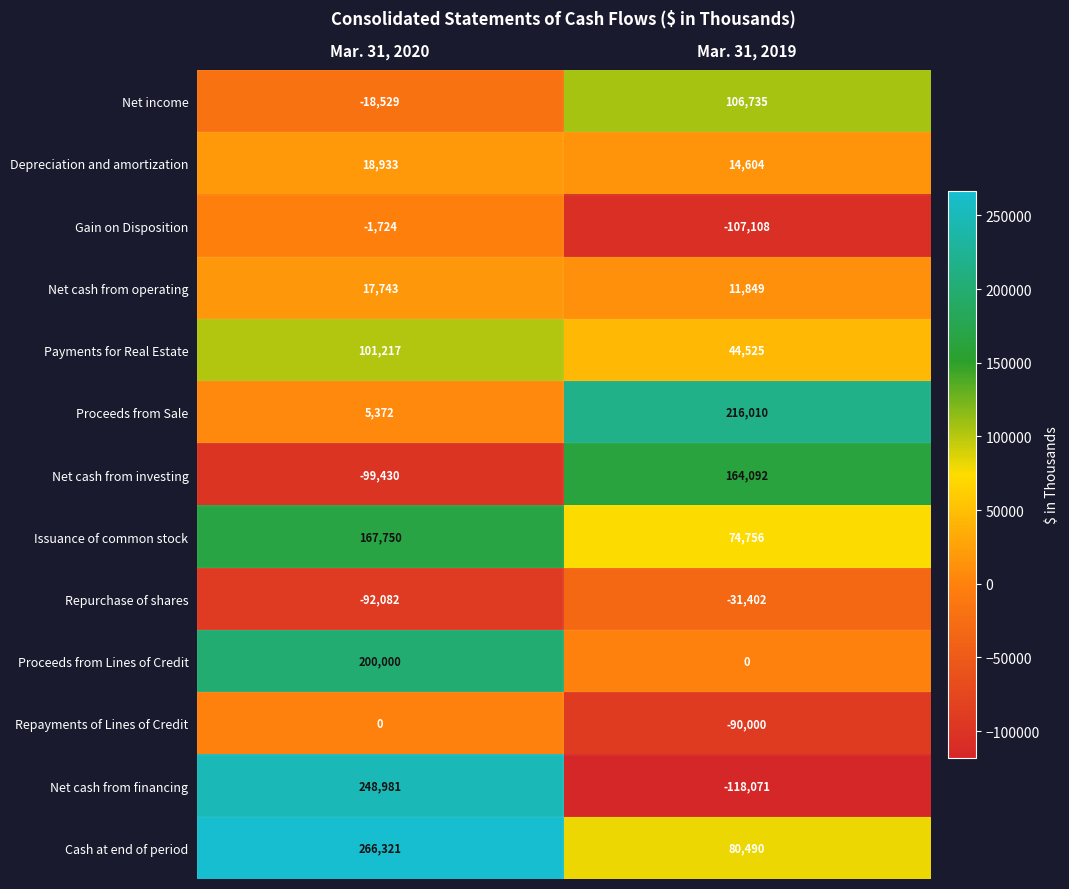

What is the highest value of the Issuance of common stock series?

167750